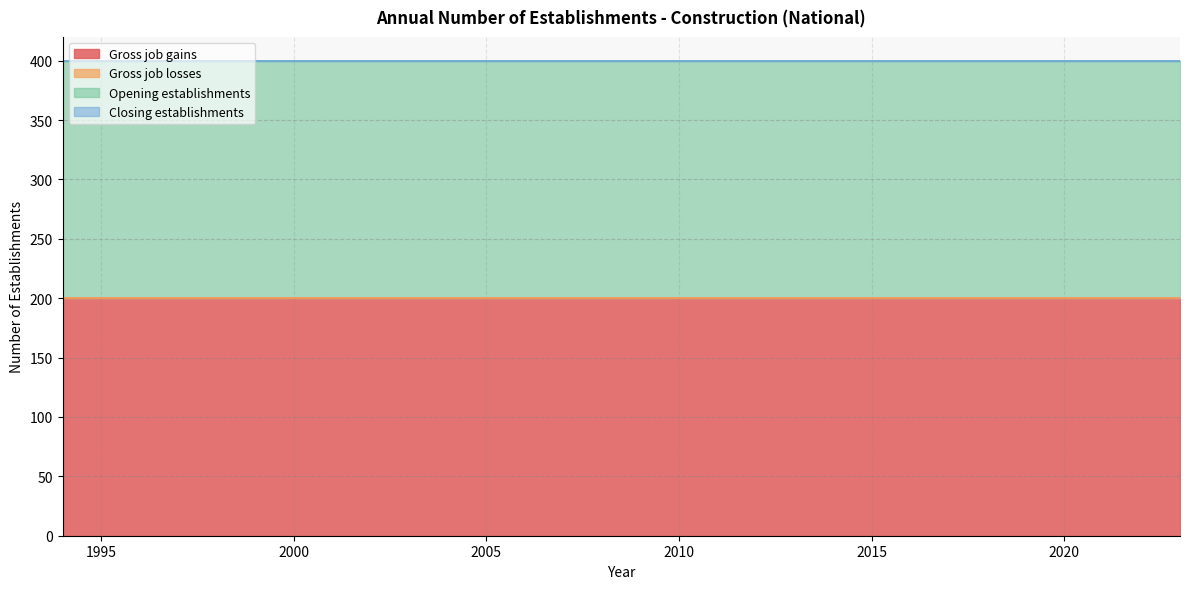

Where is Gross job gains nearest to the value 200?

1994